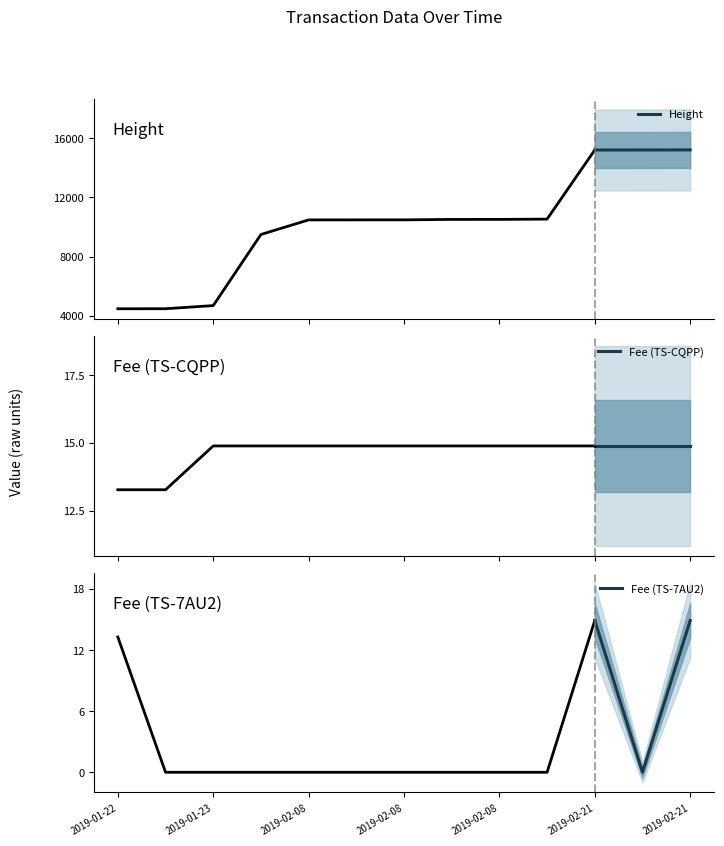

What is the highest value of the Height series?

15216